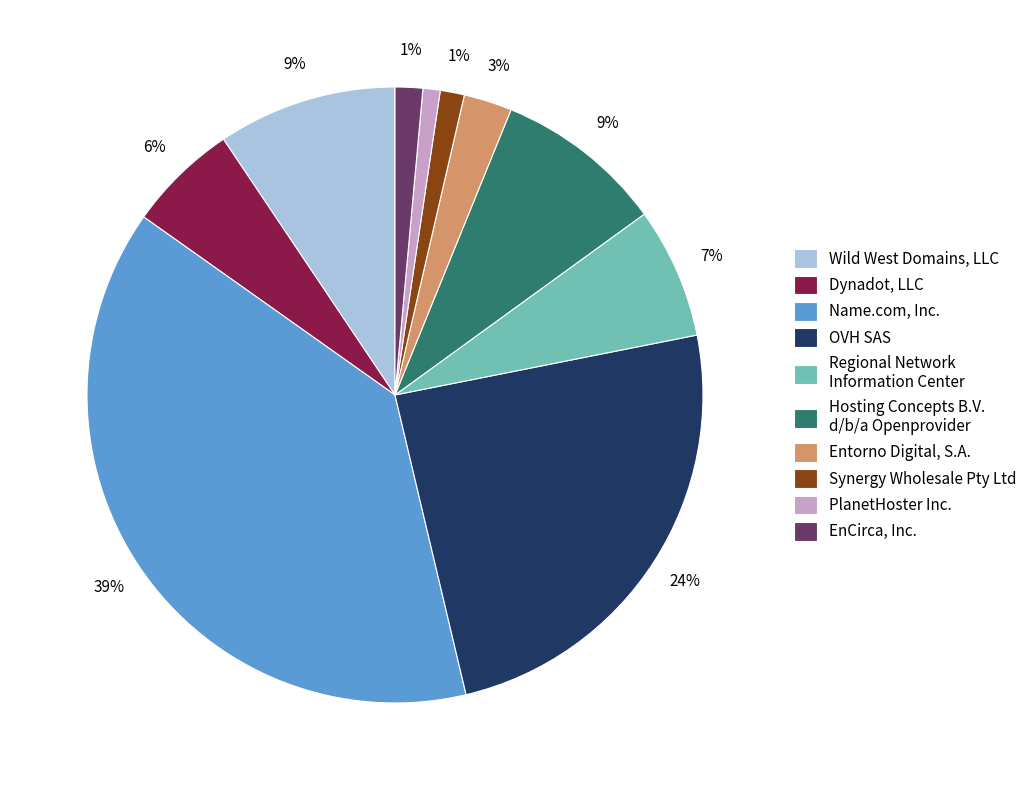

Combined, do Synergy Wholesale Pty Ltd and Wild West Domains, LLC account for over 50%?

No